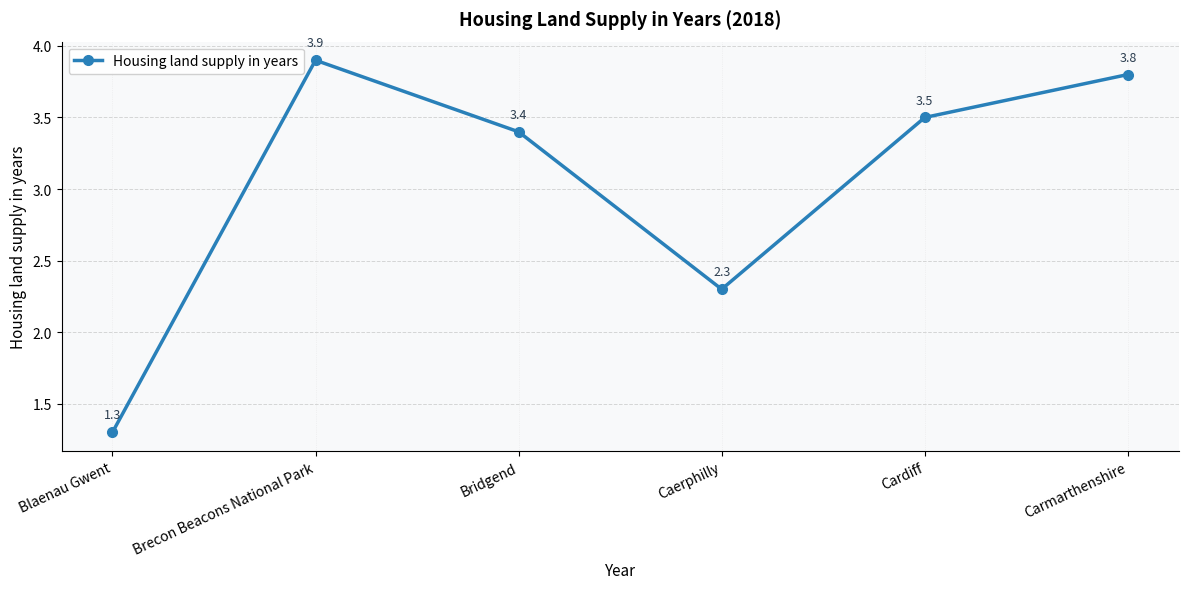

Is it true that the value at Caerphilly is 3.1?

False